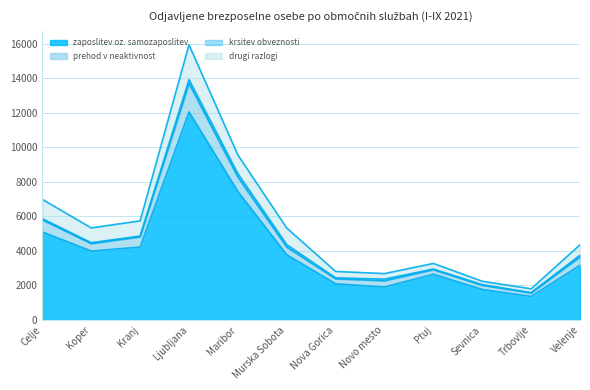

At which label does zaposlitev oz. samozaposlitev reach its peak?

Ljubljana